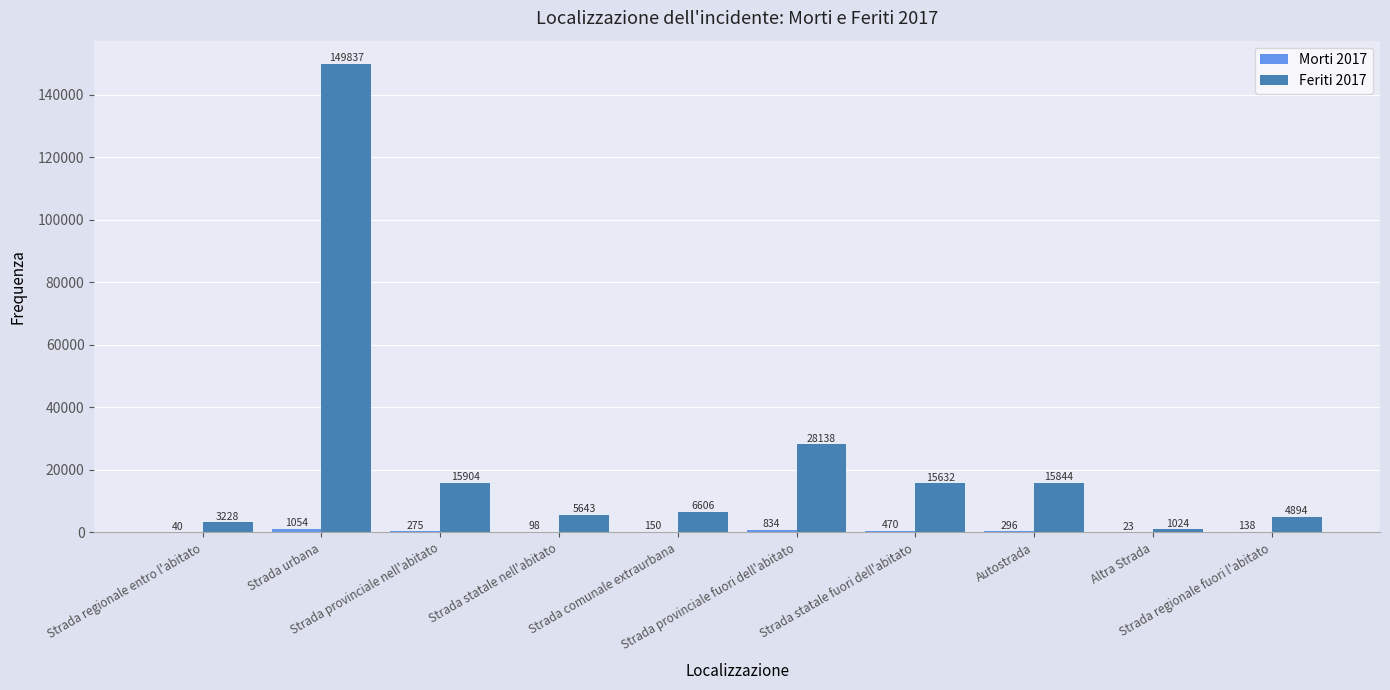

The Feriti 2017 series shows 3228 at Strada regionale entro l'abitato. True or false?

True